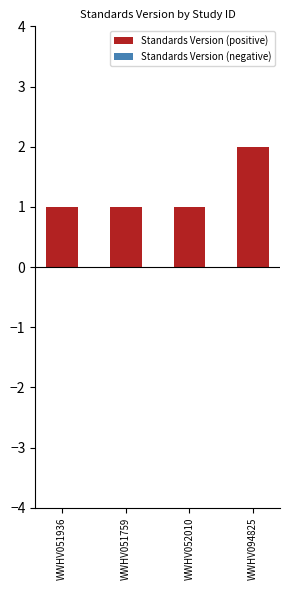

Approximately how many times larger is the value at WWHV052010 compared to WWHV094825?

0.5